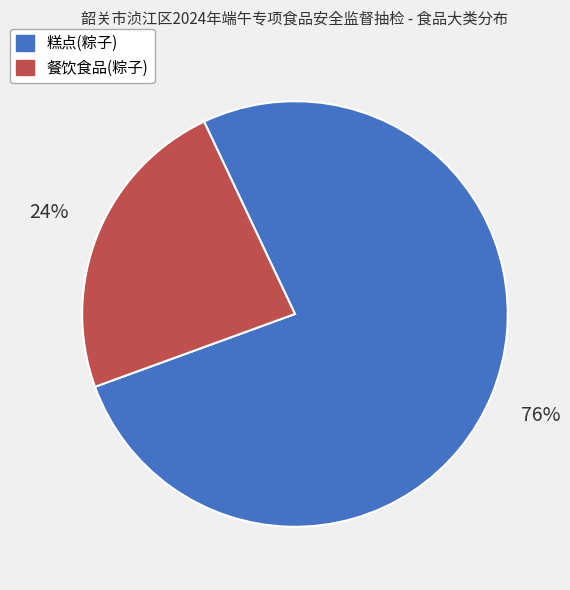

The 餐饮食品(粽子) slice represents 38% of the pie. True or false?

False